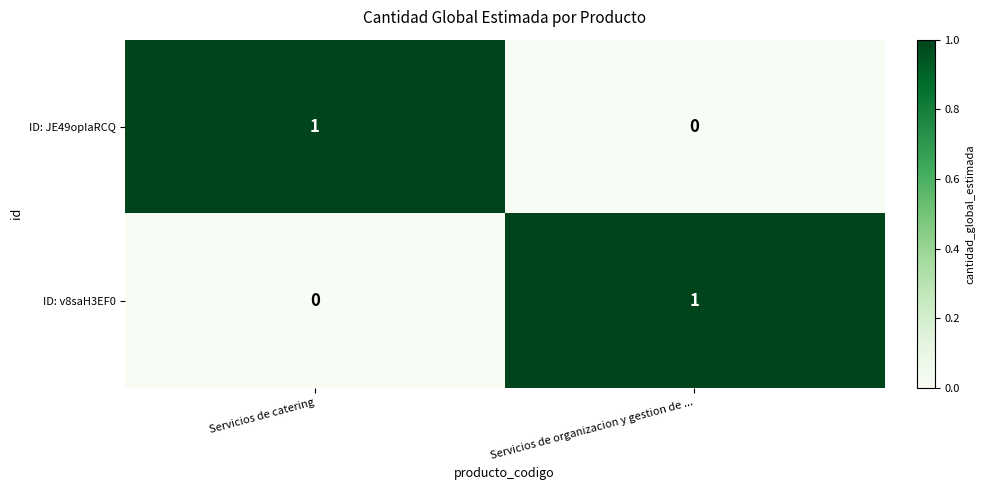

Where is ID: JE49opIaRCQ nearest to the value 0?

Servicios de organizacion y gestion de ...